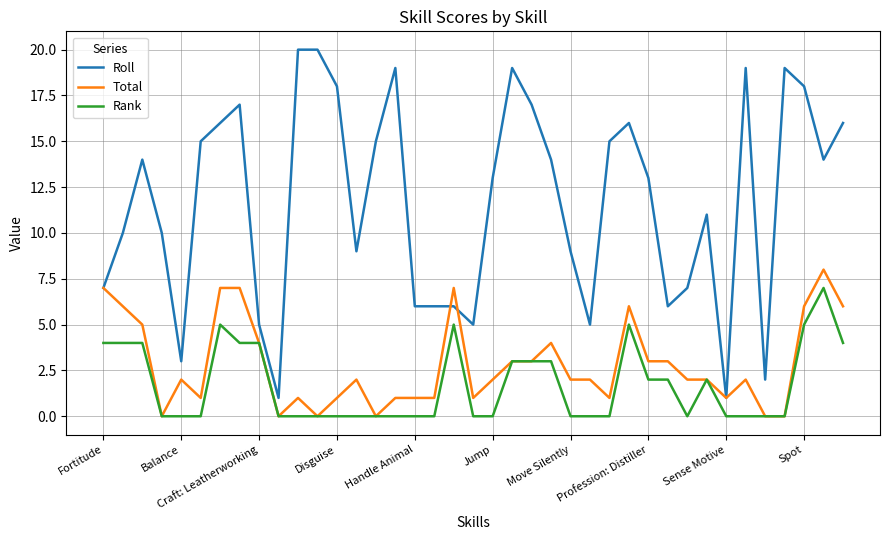

Which series has the largest range (max minus min)?

Roll